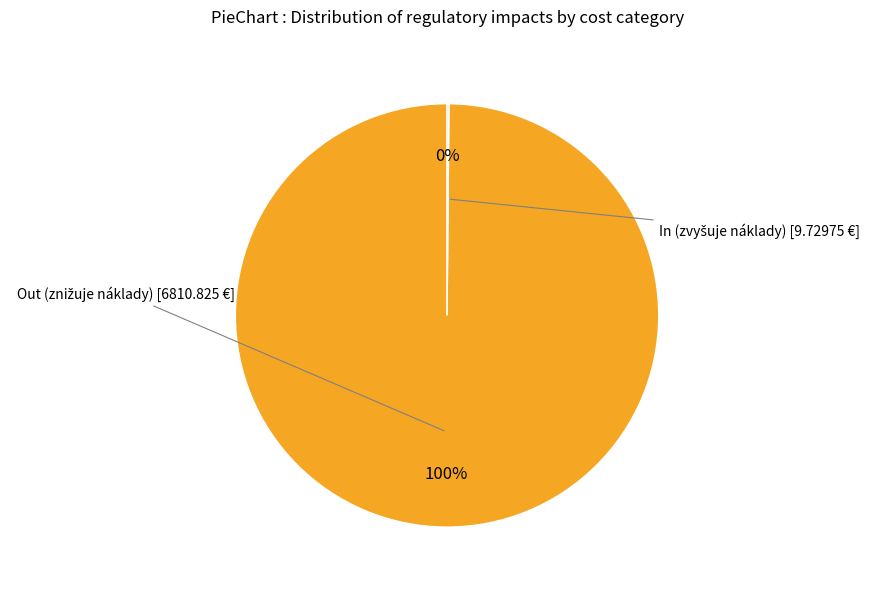

To the nearest percent, what is the average slice percentage?

50%